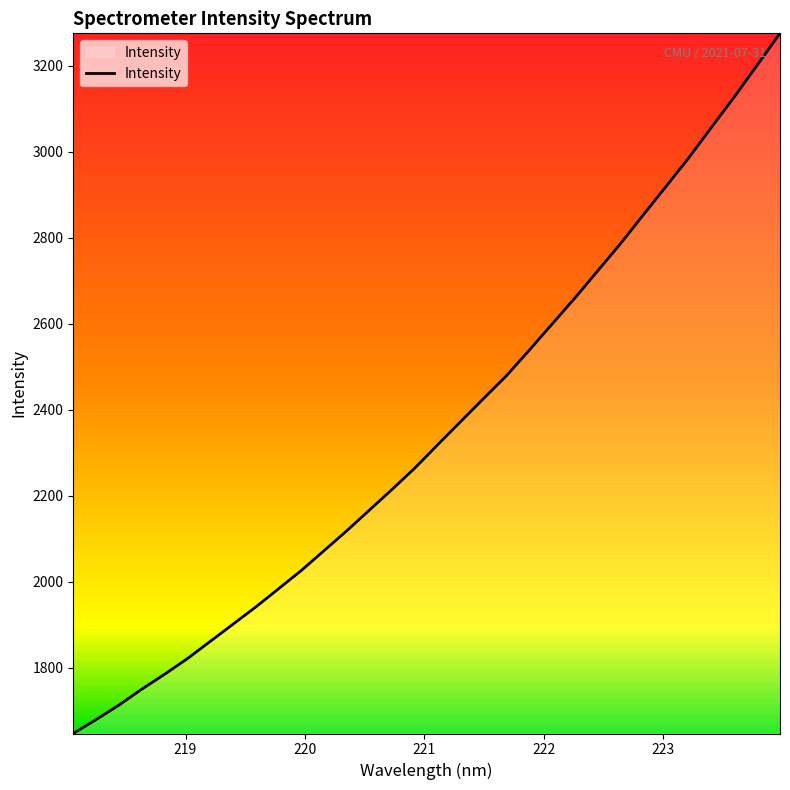

What is the difference between the maximum and minimum values?

1628.0